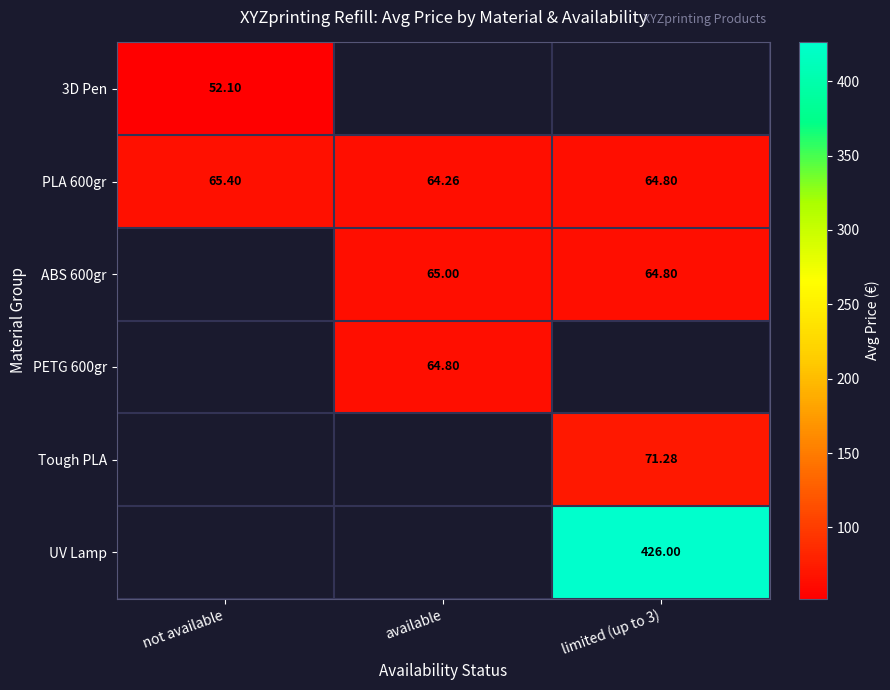

Is the value of PLA 600gr at available greater than the value of ABS 600gr at limited (up to 3)?

No